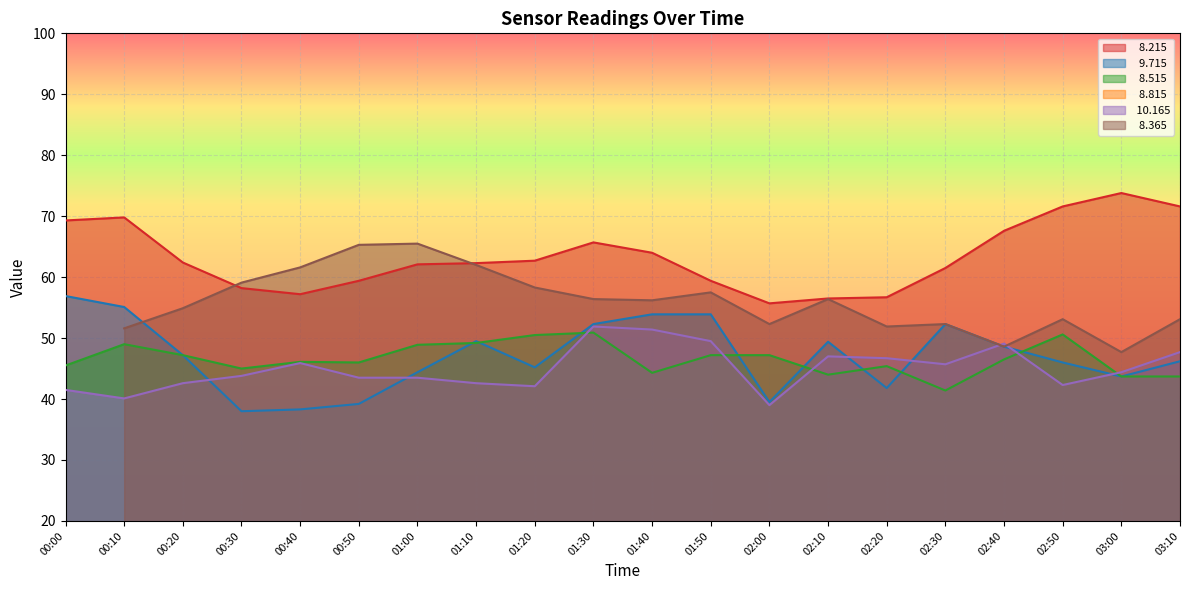

What is the maximum value shown in the chart?

73.8